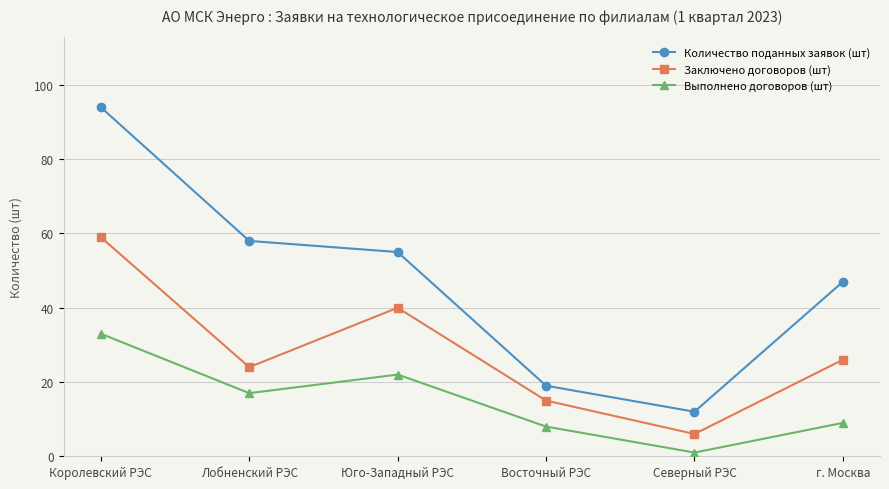

Reading left to right, extract all data points from this chart.

Количество поданных заявок (шт): Королевский РЭС=94	Лобненский РЭС=58	Юго-Западный РЭС=55	Восточный РЭС=19	Северный РЭС=12	г. Москва=47
Заключено договоров (шт): Королевский РЭС=59	Лобненский РЭС=24	Юго-Западный РЭС=40	Восточный РЭС=15	Северный РЭС=6	г. Москва=26
Выполнено договоров (шт): Королевский РЭС=33	Лобненский РЭС=17	Юго-Западный РЭС=22	Восточный РЭС=8	Северный РЭС=1	г. Москва=9